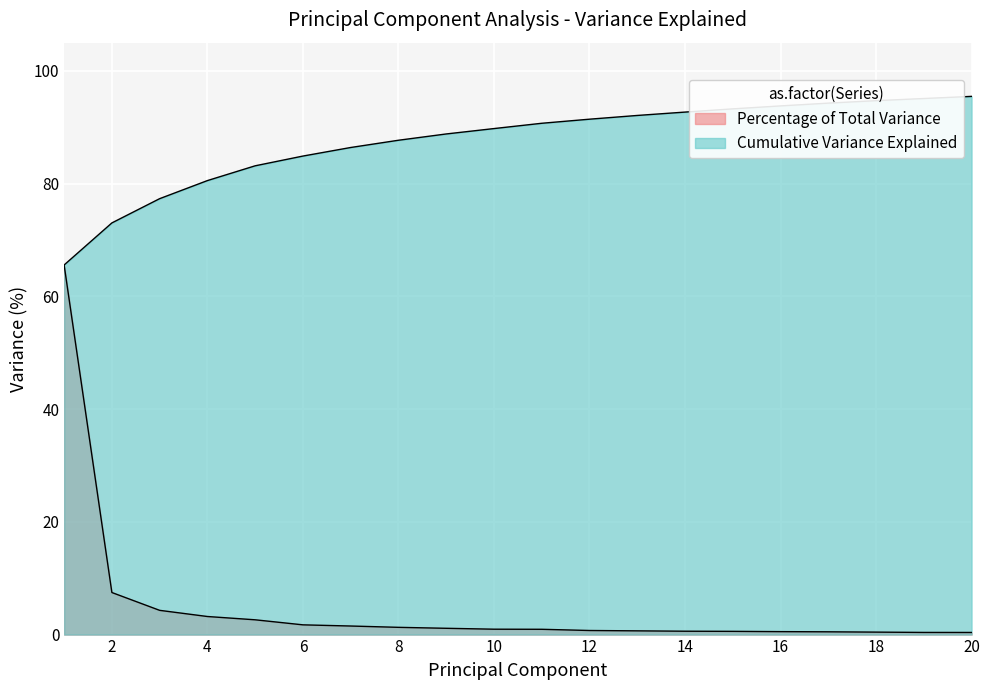

What is the value of the Percentage of Total Variance point at the 1st from the left?

65.6